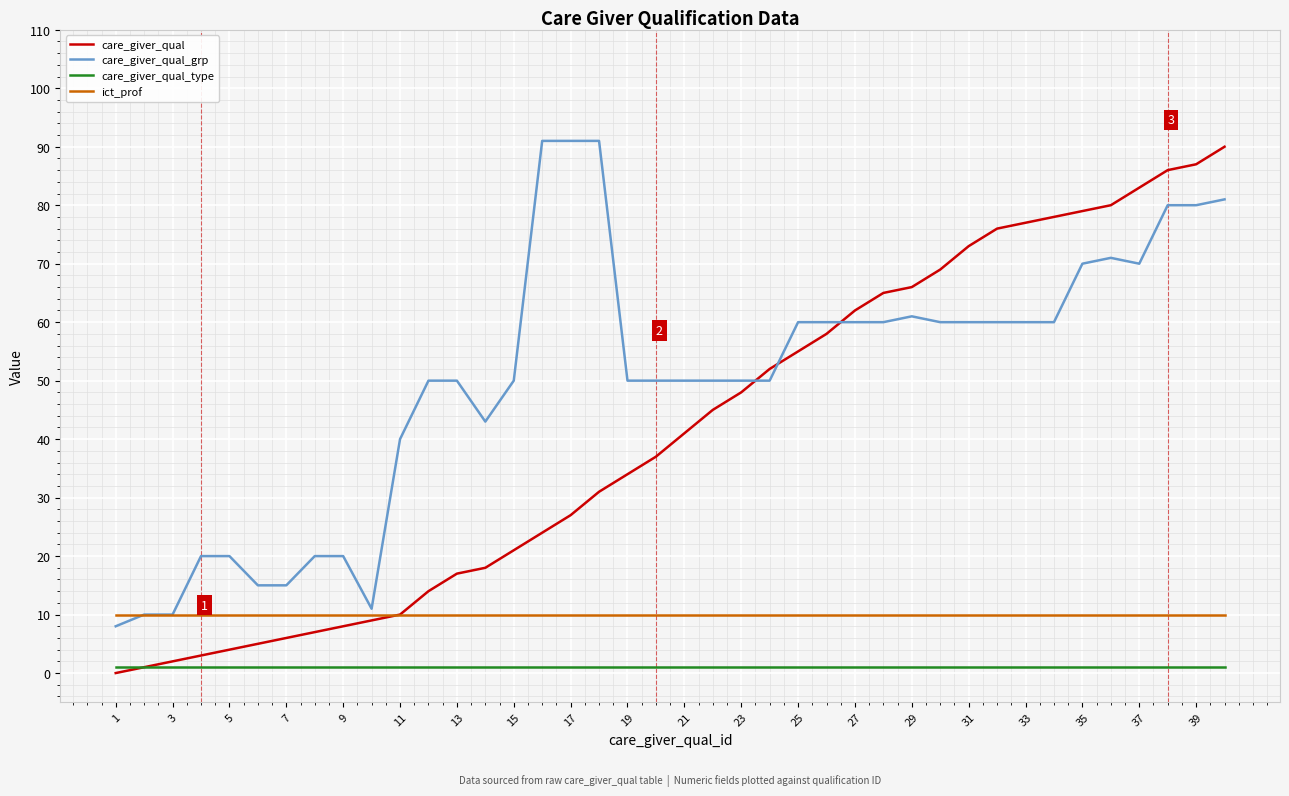

Does the chart display data point markers on the line(s)?

No